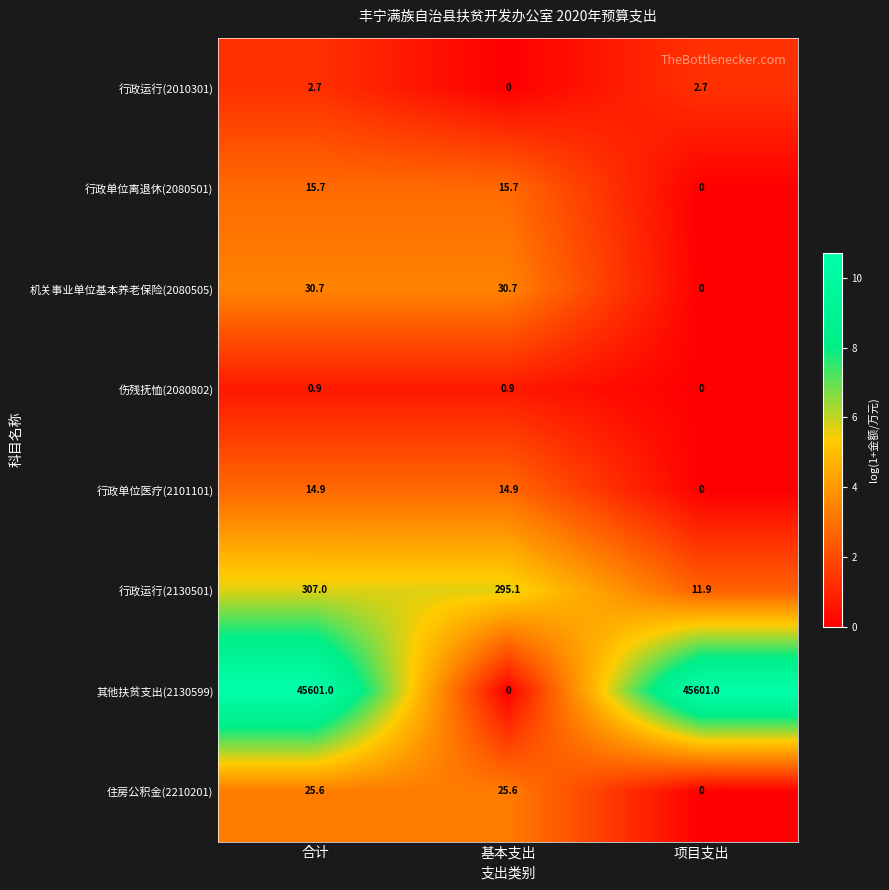

Reading right to left, what are all the values shown in this chart?

行政运行(2010301): 2.7	0.0	2.7
行政单位离退休(2080501): 0.0	15.7	15.7
机关事业单位基本养老保险(2080505): 0.0	30.7	30.7
伤残抚恤(2080802): 0.0	0.9	0.9
行政单位医疗(2101101): 0.0	14.9	14.9
行政运行(2130501): 11.9	295.1	307.0
其他扶贫支出(2130599): 45601.0	0.0	45601.0
住房公积金(2210201): 0.0	25.6	25.6